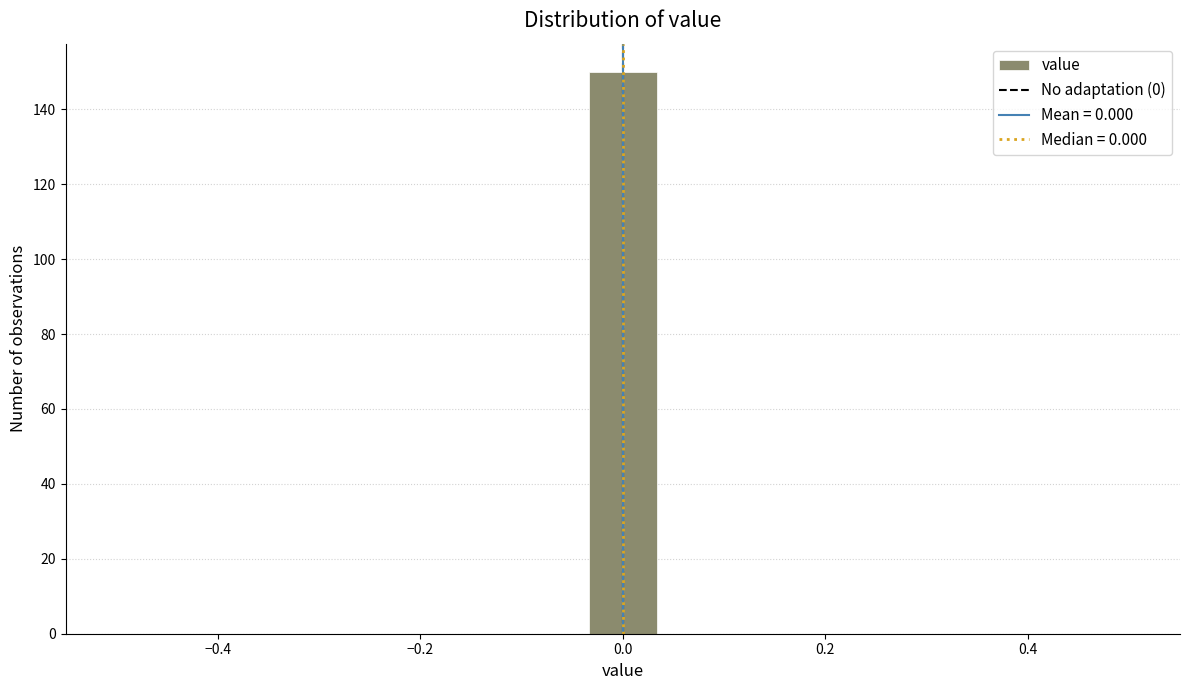

Read against the x-axis, roughly where is the centre of the tallest bar?

0.00